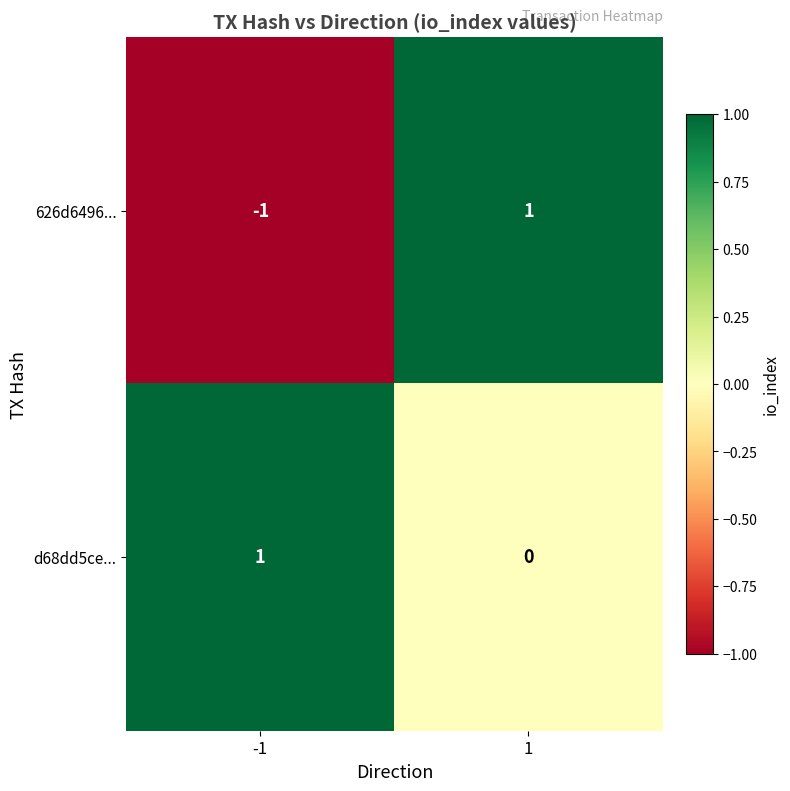

At 1, list the series in order from smallest to largest.

d68dd5ce..., 626d6496...